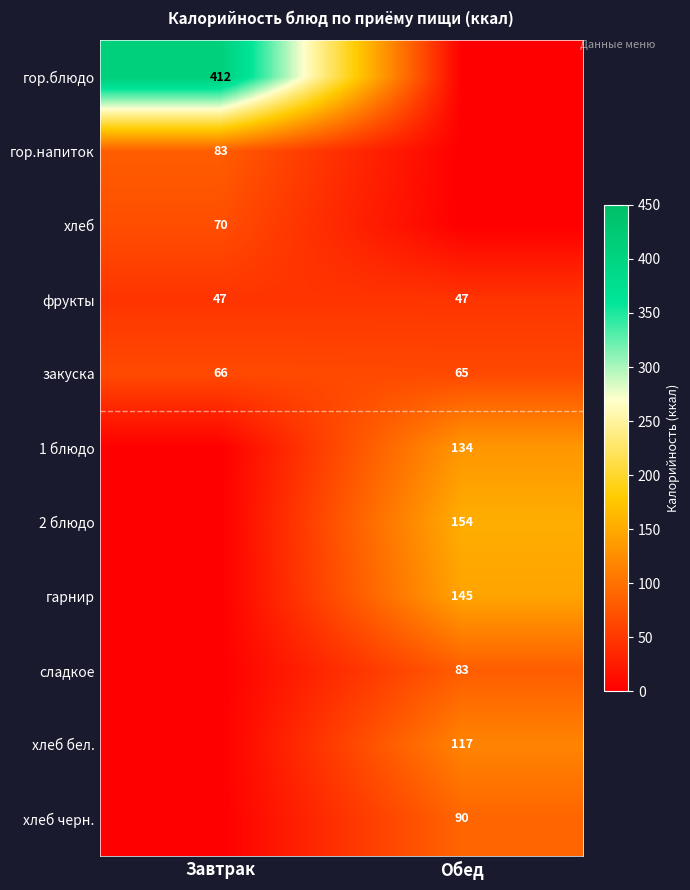

Which label corresponds to the smallest value in the chart?

Обед